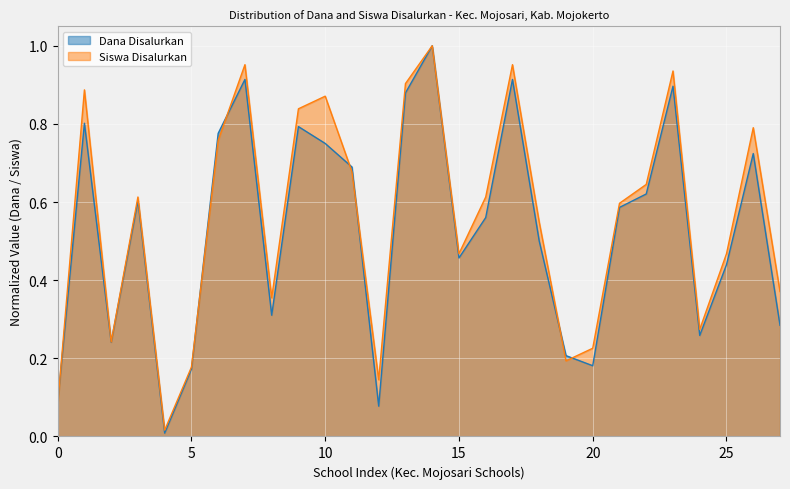

Reading left to right, transcribe all the data shown in this chart.

Dana Disalurkan: 0.1	0.8	0.2	0.6	0.0	0.2	0.8	0.9	0.3	0.8	0.8	0.7	0.1	0.9	1.0	0.5	0.6	0.9	0.5	0.2	0.2	0.6	0.6	0.9	0.3	0.4	0.7	0.3
Siswa Disalurkan: 0.1	0.9	0.2	0.6	0.0	0.2	0.8	1.0	0.4	0.8	0.9	0.7	0.1	0.9	1.0	0.5	0.6	1.0	0.5	0.2	0.2	0.6	0.6	0.9	0.3	0.5	0.8	0.4